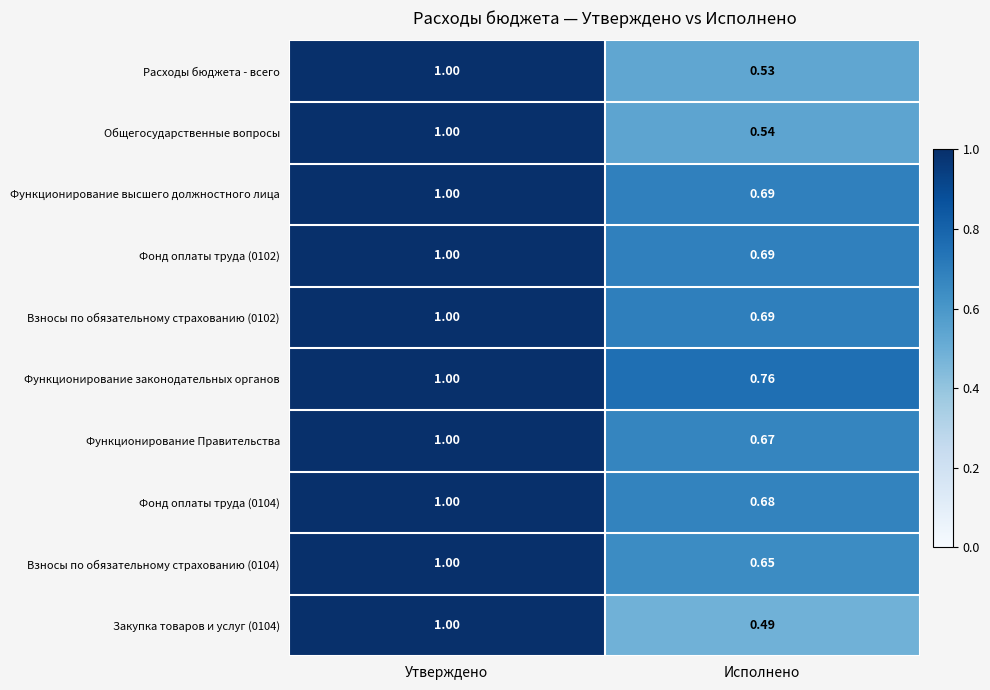

Rank the categories by Функционирование Правительства value from highest to lowest.

Утверждено, Исполнено